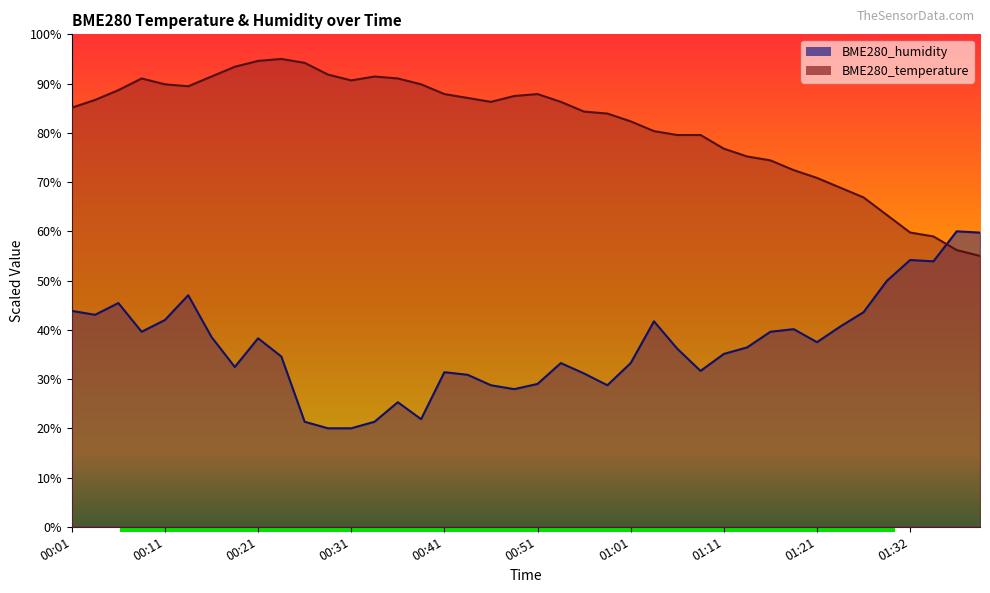

What is the smallest value displayed?

20.0